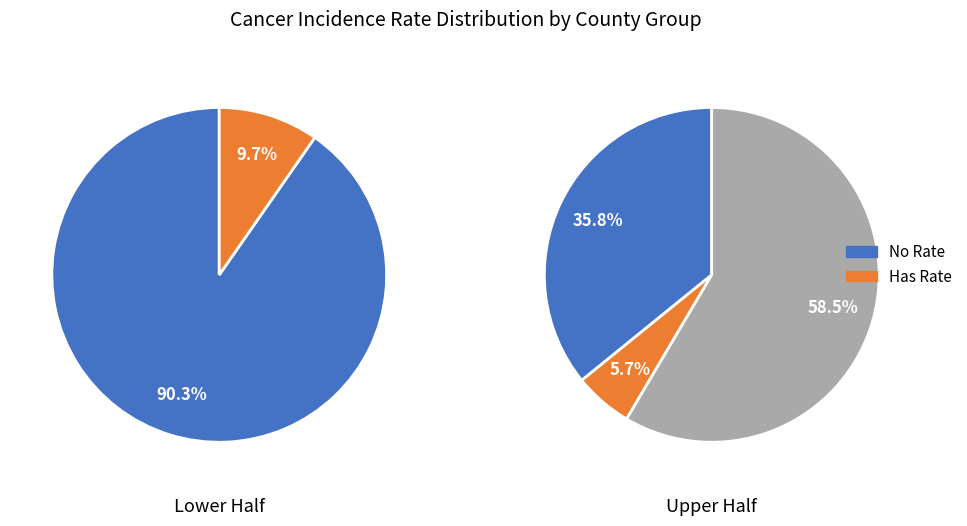

What is the spread (max minus min) of values at 2?

29.6